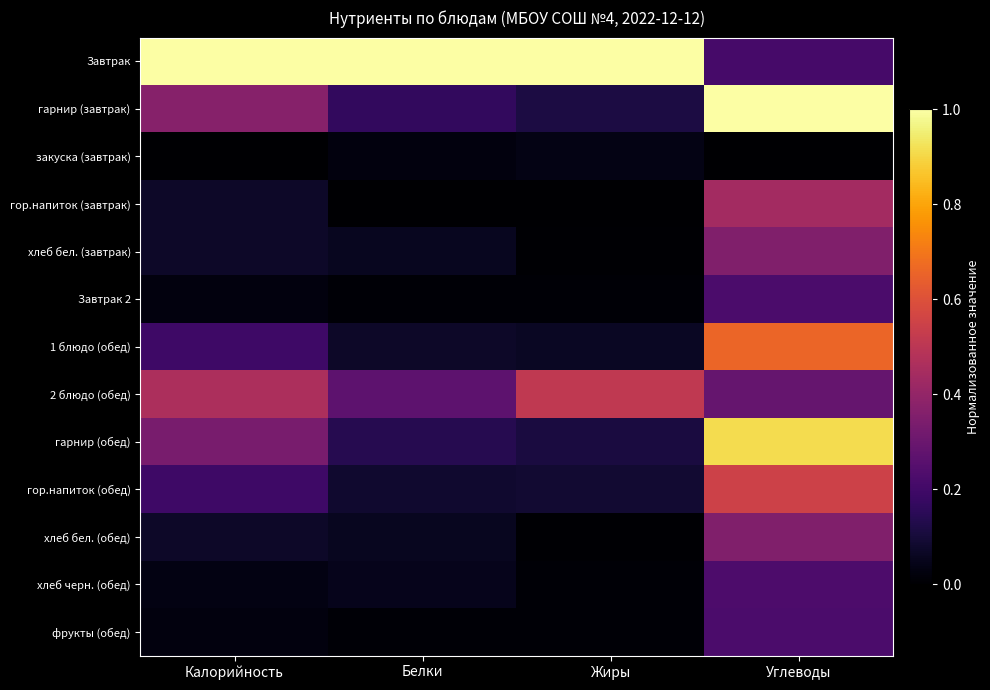

Rank the series by their maximum value, from highest to lowest.

Завтрак, гарнир (завтрак), гарнир (обед), 1 блюдо (обед), гор.напиток (обед), 2 блюдо (обед), гор.напиток (завтрак), хлеб бел. (завтрак), хлеб бел. (обед), хлеб черн. (обед), Завтрак 2, фрукты (обед), закуска (завтрак)